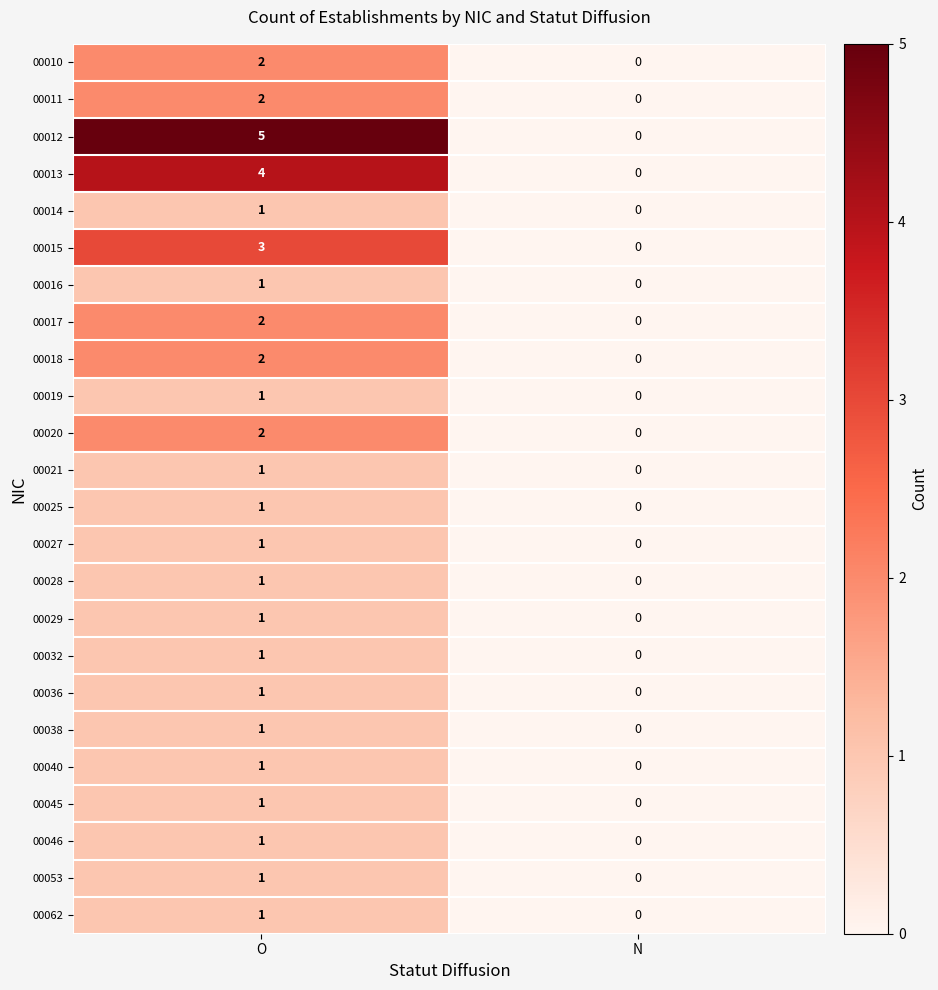

Count the number of data series in this chart.

24